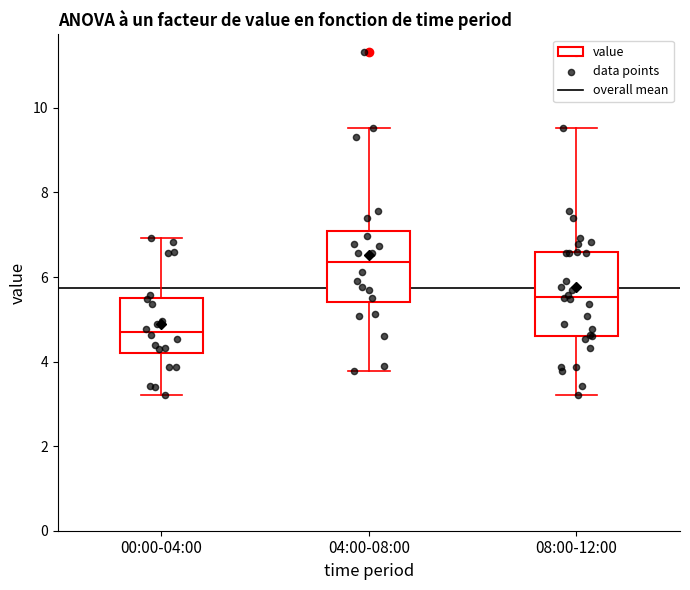

Reading left to right, transcribe this box plot: for each box, give where its median line is, the range the box spans, and where its two whiskers end, as read against the y-axis. The values are not printed on the chart, so give them approximately, as read against the axis.

00:00-04:00: median 4.8, box 4.2 to 5.4, whiskers 3.2 to 7.0
04:00-08:00: median 6.4, box 5.4 to 7.0, whiskers 3.8 to 9.6
08:00-12:00: median 5.6, box 4.6 to 6.6, whiskers 3.2 to 9.6